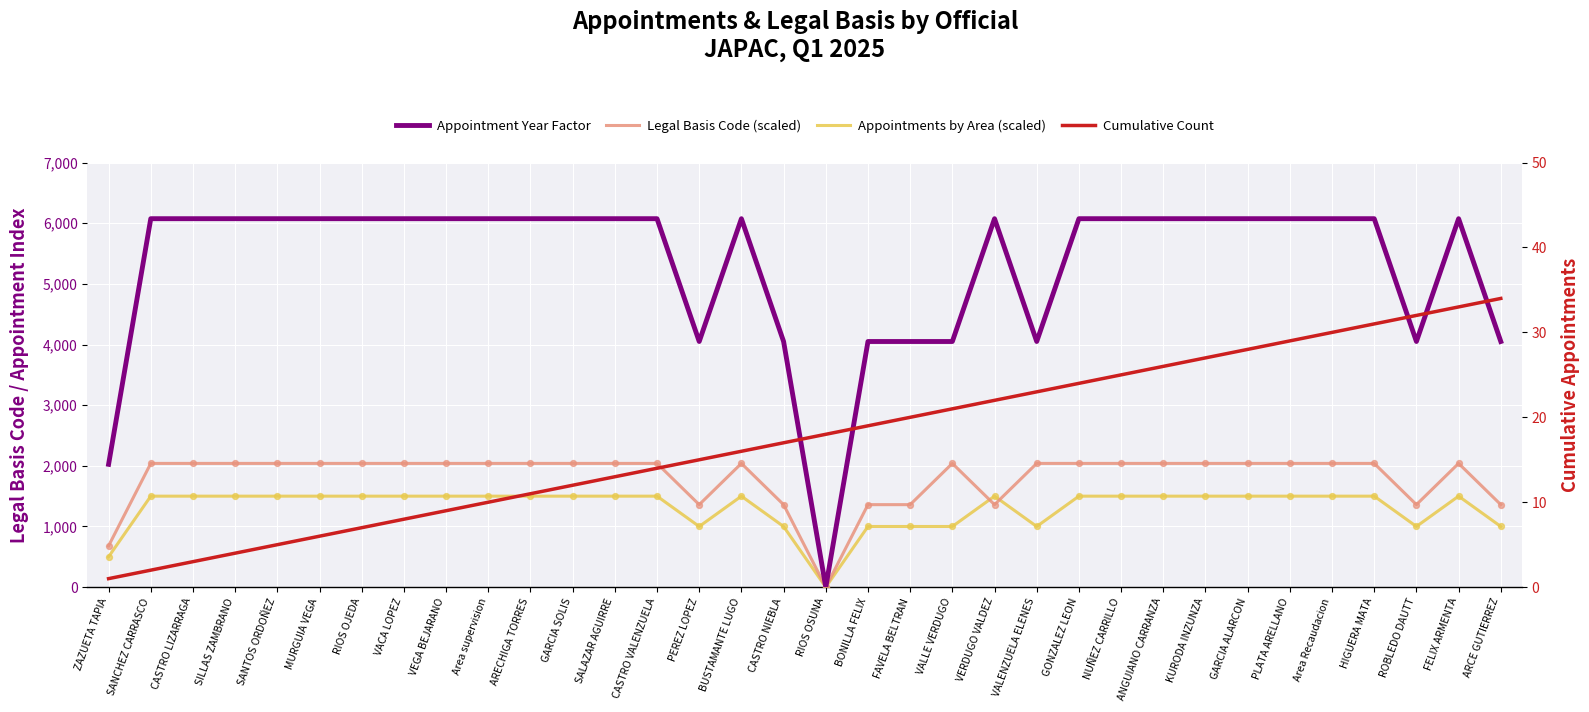

Is the value of Legal Basis Code (scaled) at PLATA ARELLANO greater than the value of Appointment Year Factor at ARCE GUTIERREZ?

No